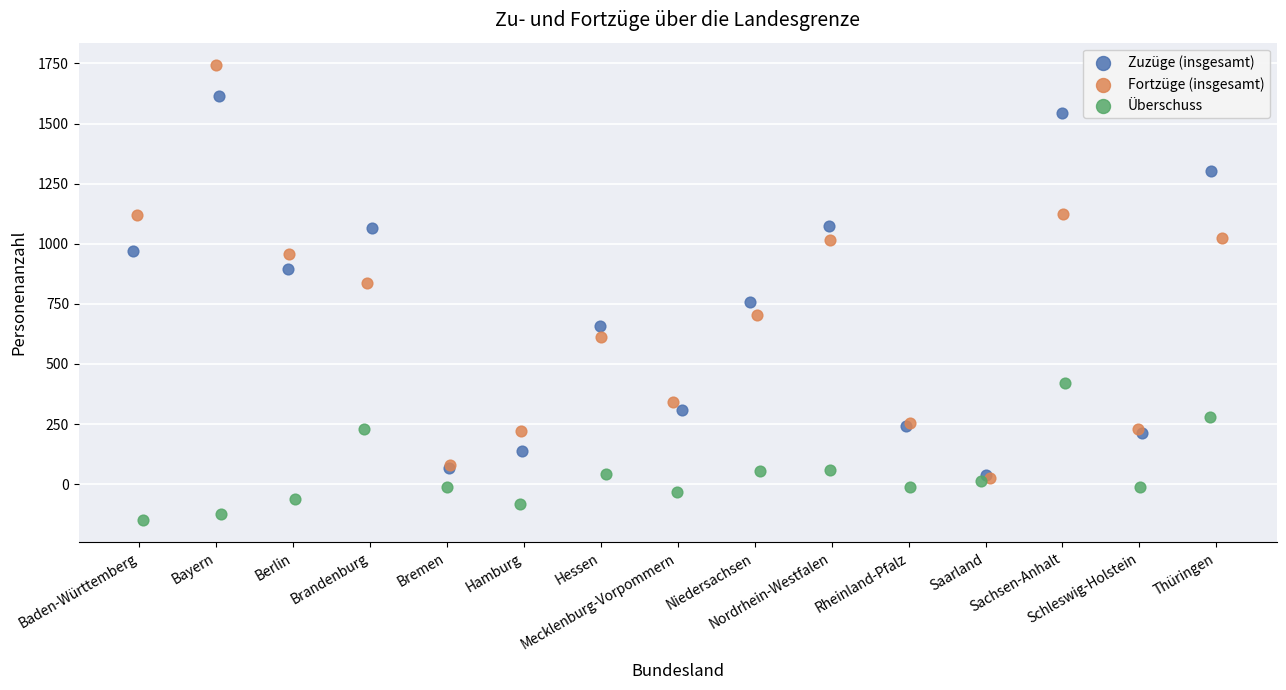

Which series contains the lowest Y value?

Überschuss